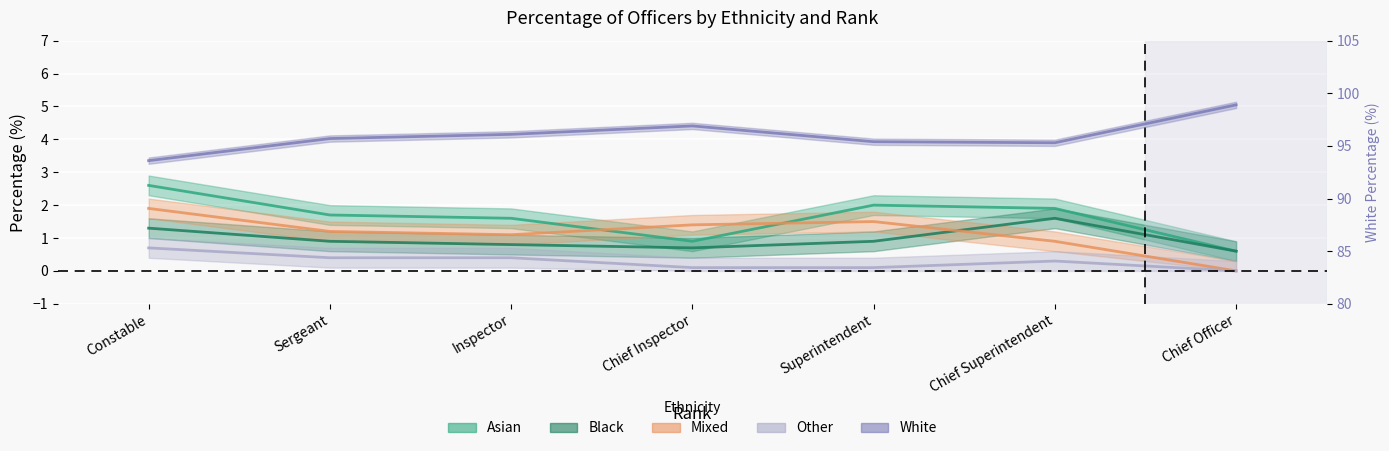

What is the average value of the Mixed series?

1.1